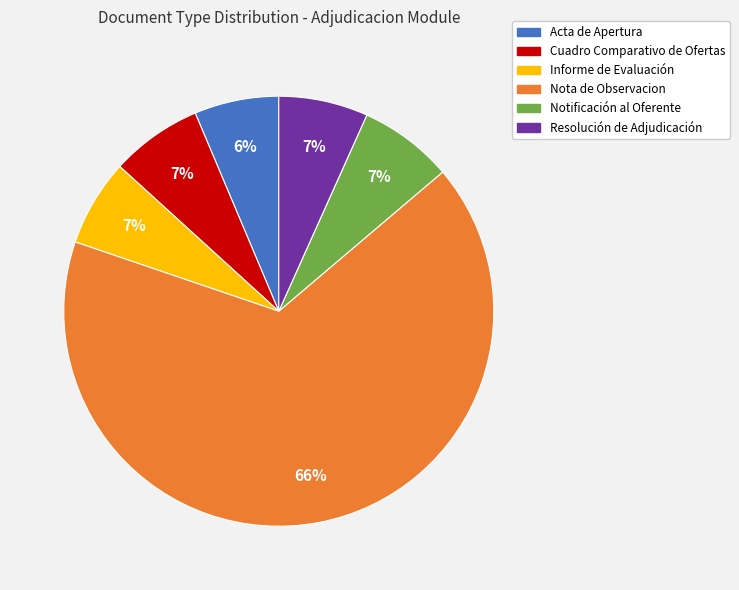

Which slice represents more than half of the pie?

Nota de Observacion